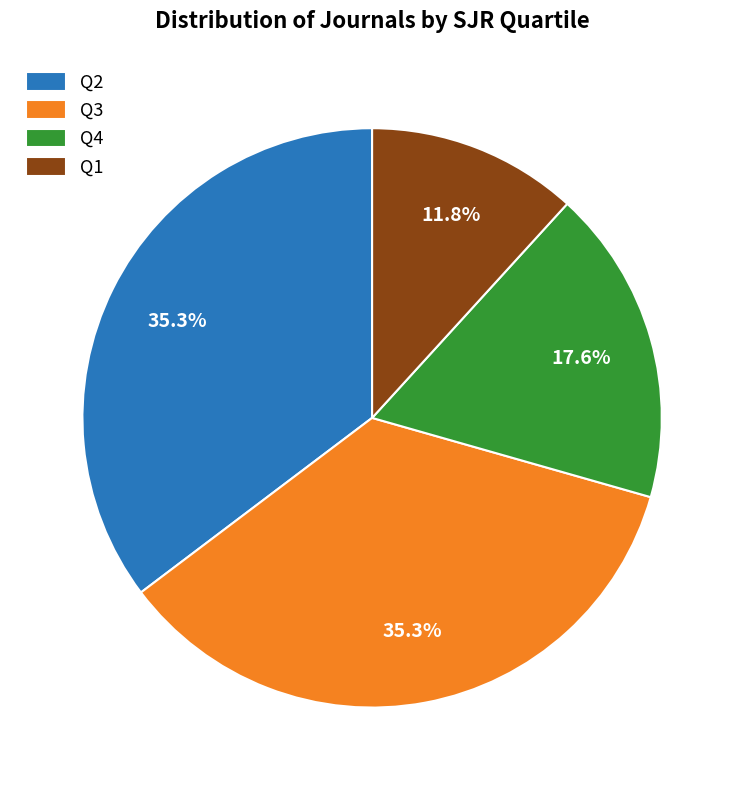

Approximately how many times larger is the value at Q2 compared to Q4?

2.0